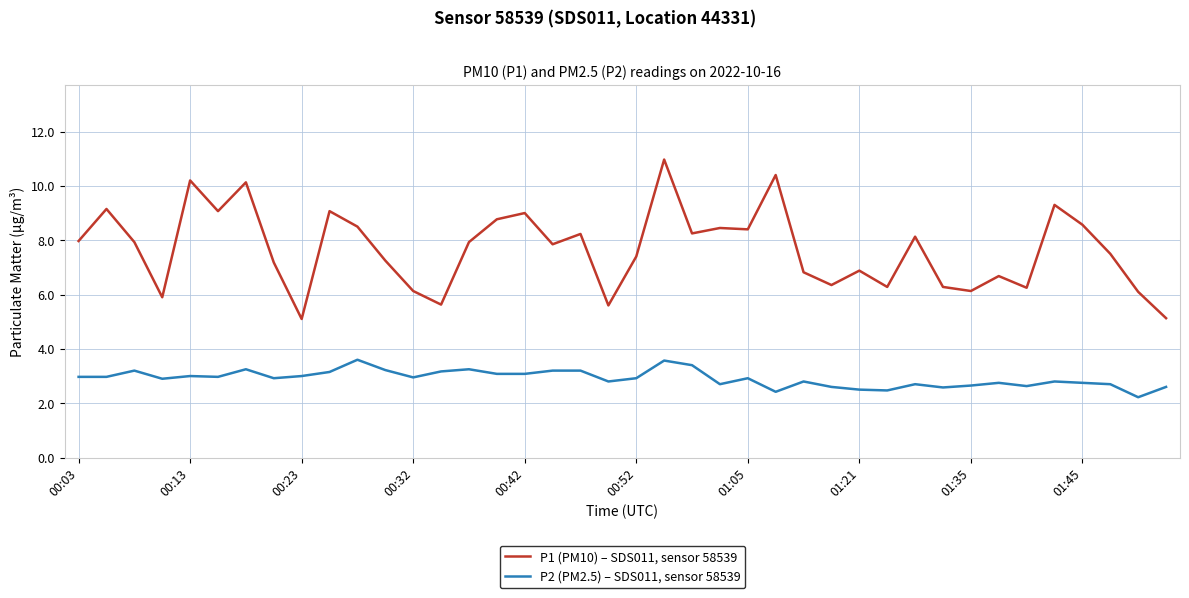

Rank the series by their average value, from highest to lowest.

P1 (PM10) – SDS011, sensor 58539, P2 (PM2.5) – SDS011, sensor 58539